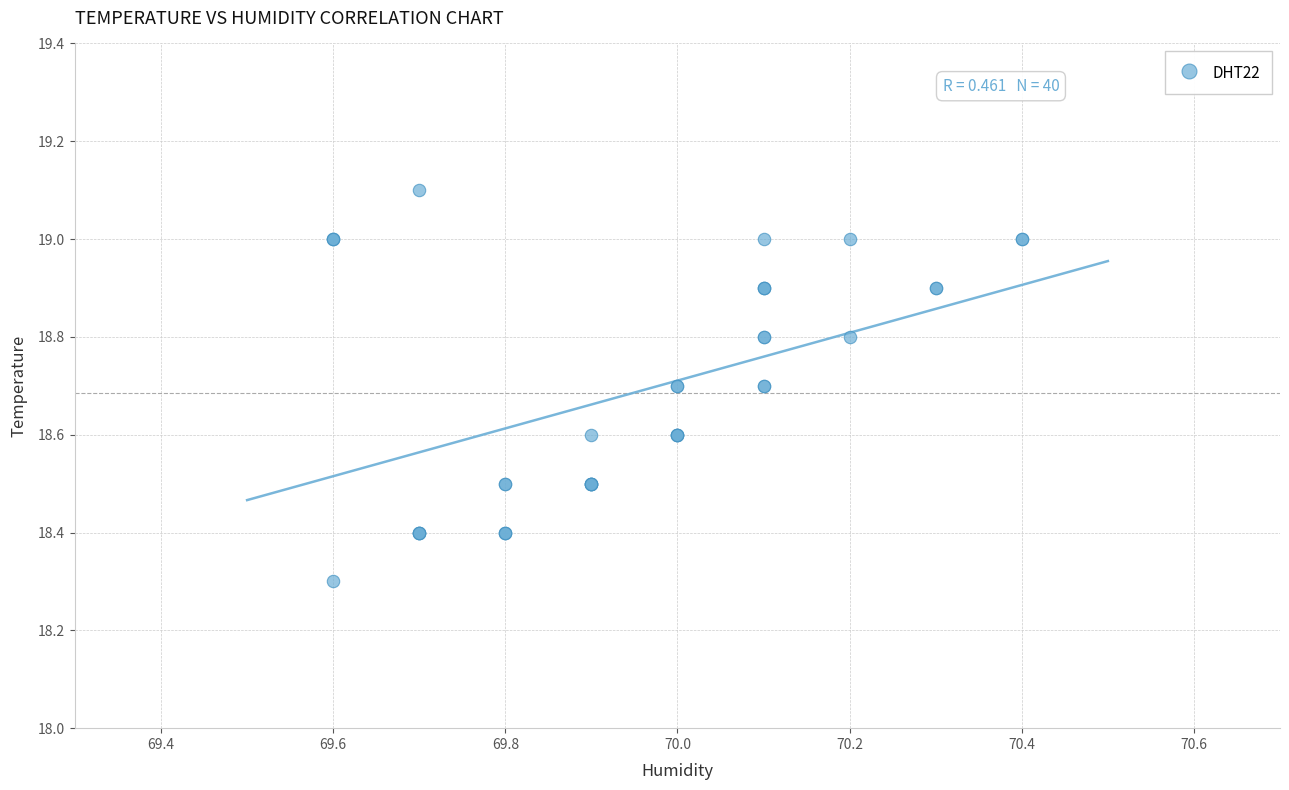

What Y value in the scatter plot is closest to 18?

18.3